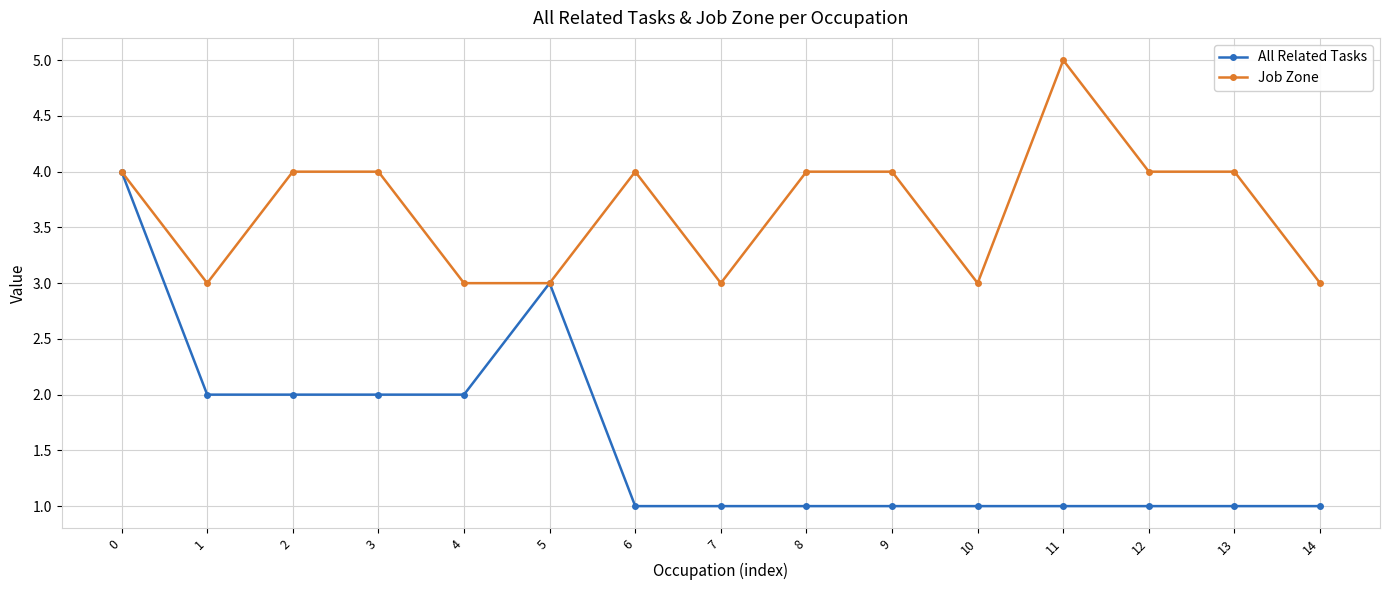

How many data points in Job Zone are less than 4?

6